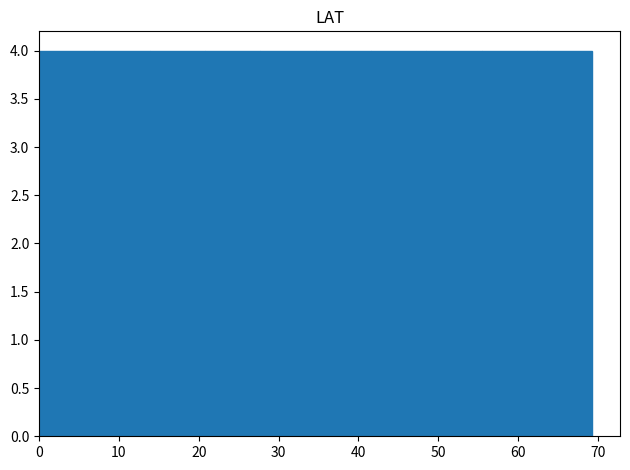

Reading left to right, list every bar in this chart as the range it spans on the x-axis followed by its height. Neither the bar edges nor the heights are printed on the chart, so give them approximately, as read against the axes.

0 to 7: 4
7 to 14: 4
14 to 21: 4
21 to 28: 4
28 to 35: 4
35 to 42: 4
42 to 49: 4
49 to 55: 4
55 to 62: 4
62 to 69: 4